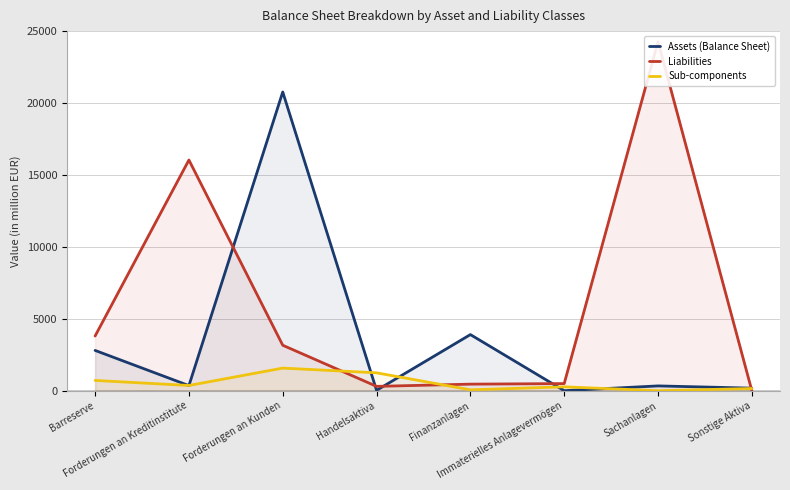

True or false: Liabilities and Assets (Balance Sheet) cross at least once.

True